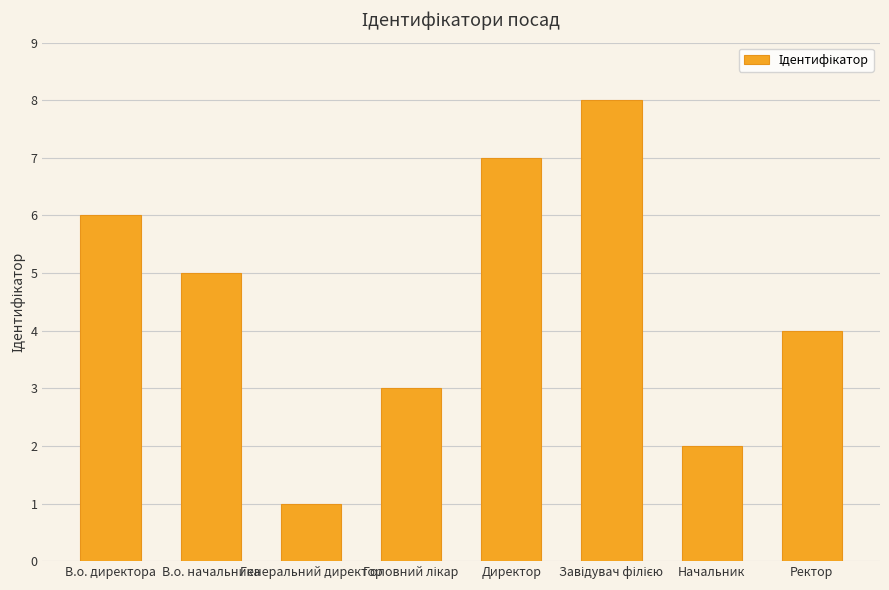

What is the approximate value at Ректор?

4